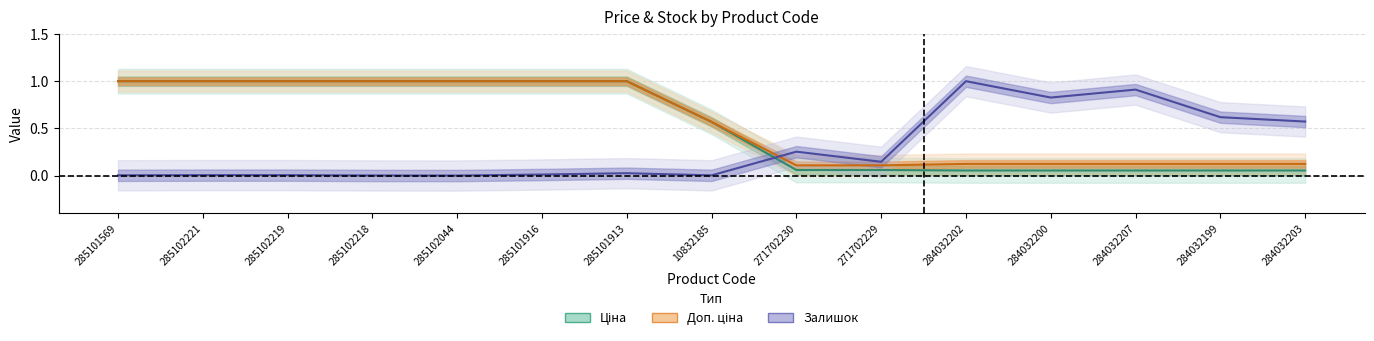

Between 10832185 and 271702229, which series saw the biggest shift?

Ціна